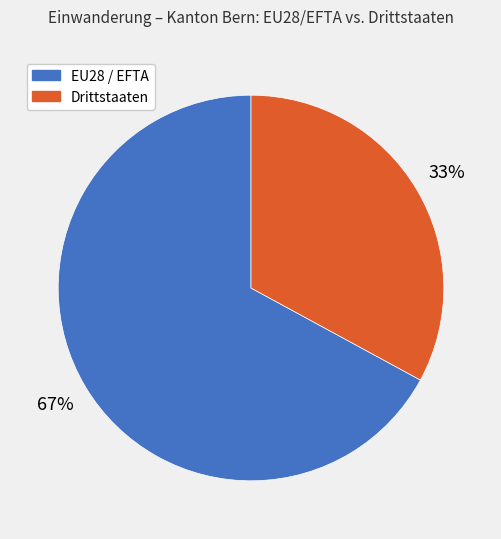

To the nearest percent, what is the difference between the Drittstaaten and EU28 / EFTA slice percentages?

34%